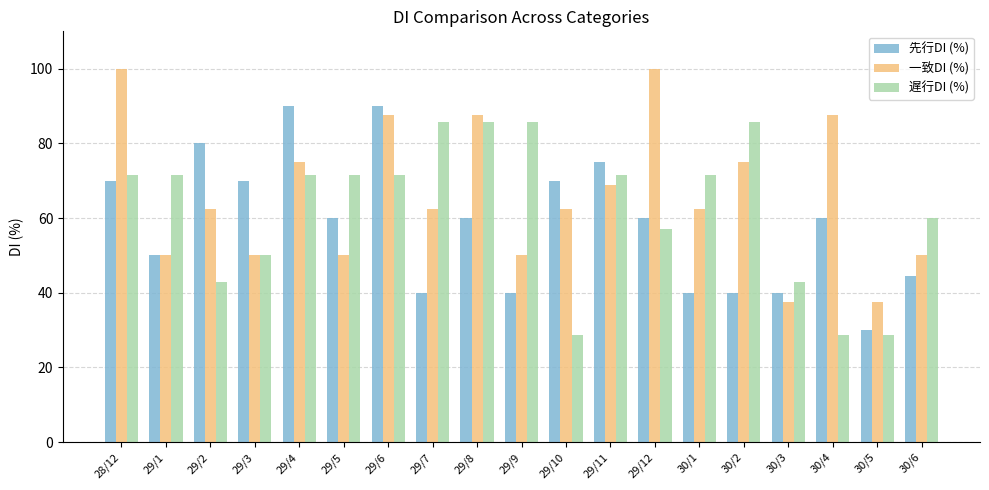

What is the lowest value of the 一致DI (%) series?

37.5